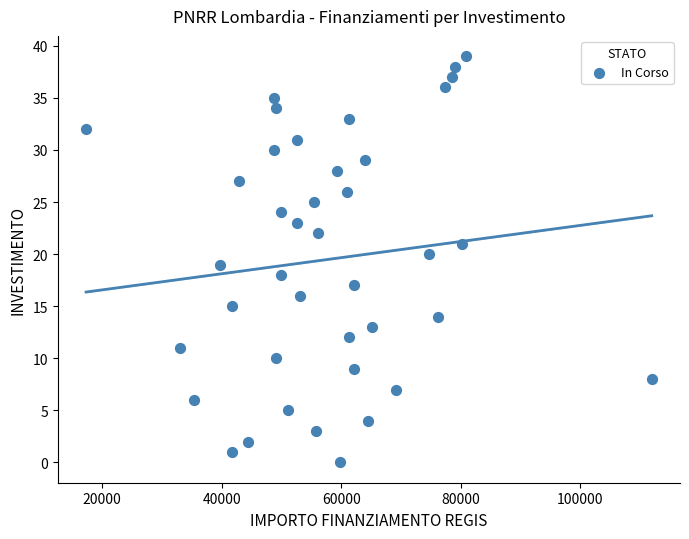

What is the range of Y values (max minus min)?

39